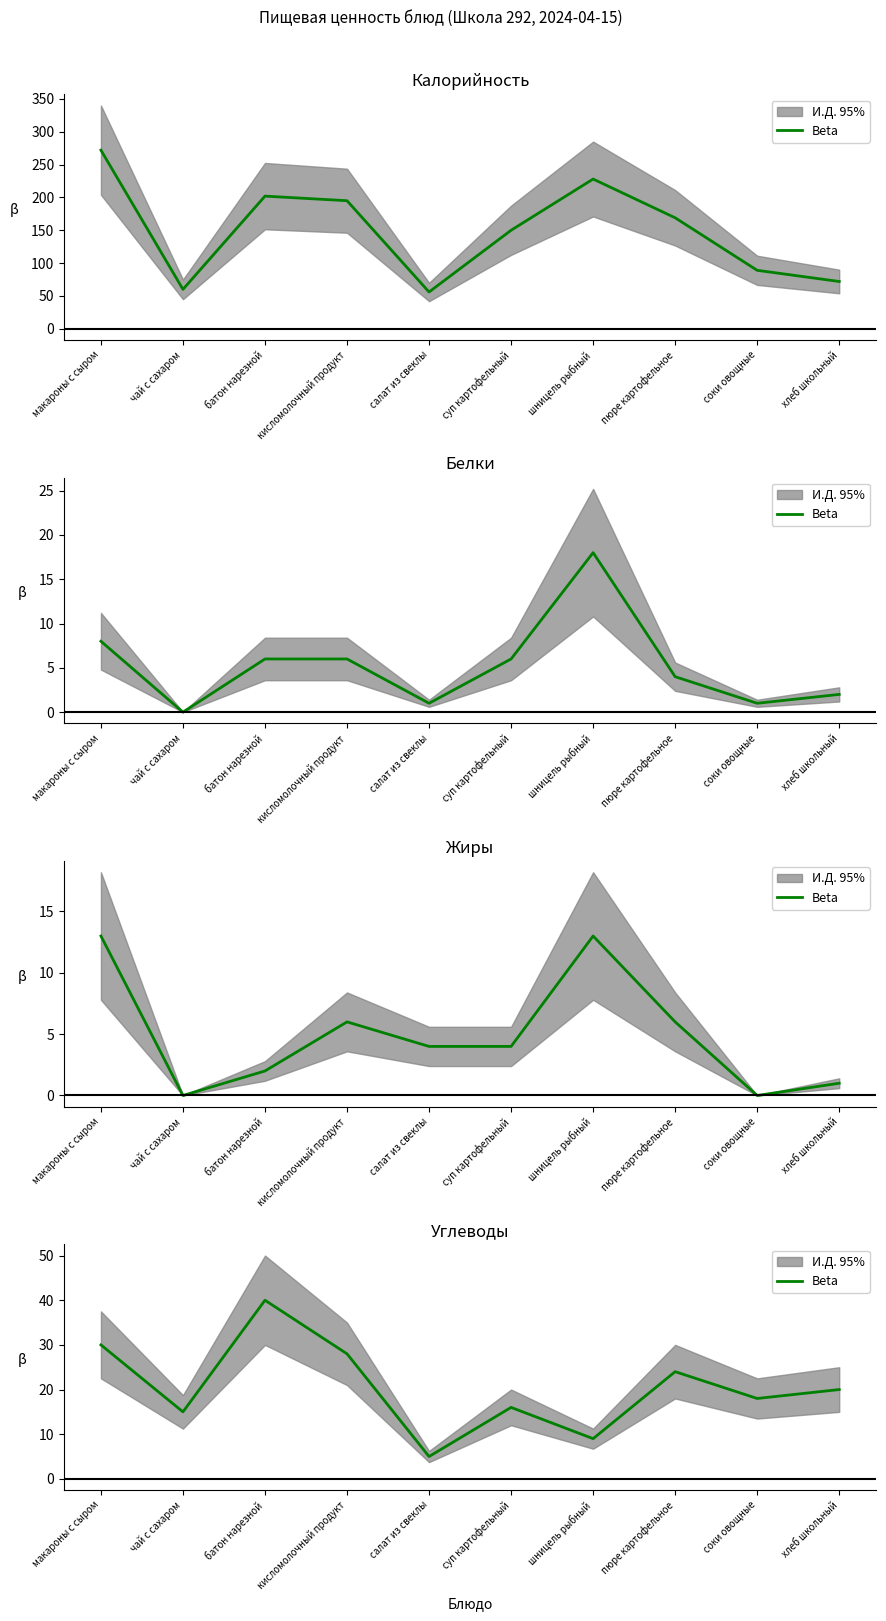

List the labels in order of value, largest first.

батон нарезной, макароны с сыром, кисломолочный продукт, пюре картофельное, хлеб школьный, соки овощные, суп картофельный, чай с сахаром, шницель рыбный, салат из свеклы